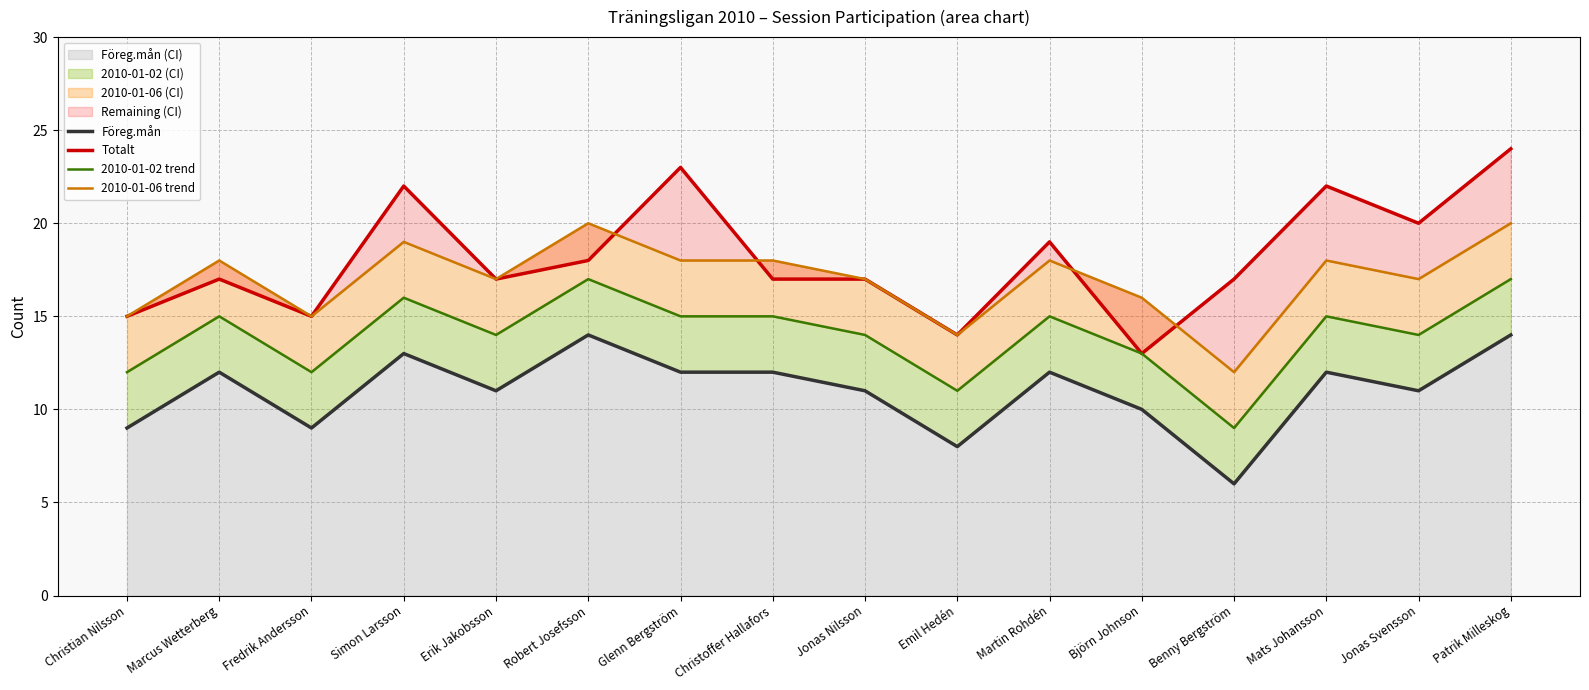

What is the difference between the second highest and minimum values in the 2010-01-06 trend series?

8